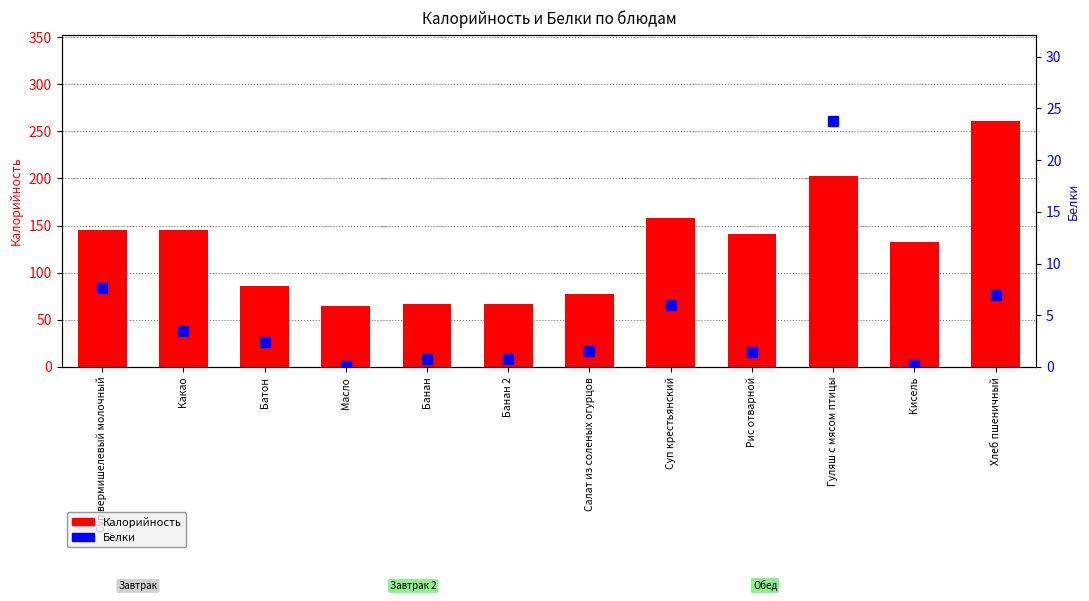

Does the chart contain stacked bars?

No